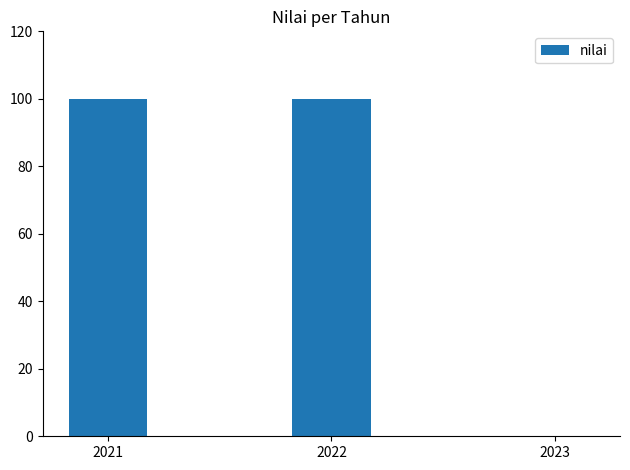

What is the sum of all values?

200